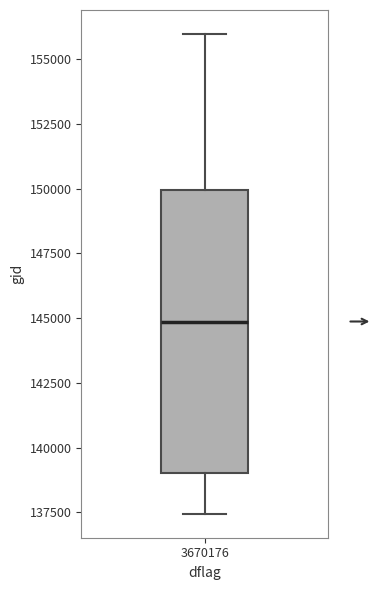

Where does the upper whisker of the box at x = 3670176 end on the y-axis? The values are not printed on the chart, so give them approximately, as read against the axis.

156000